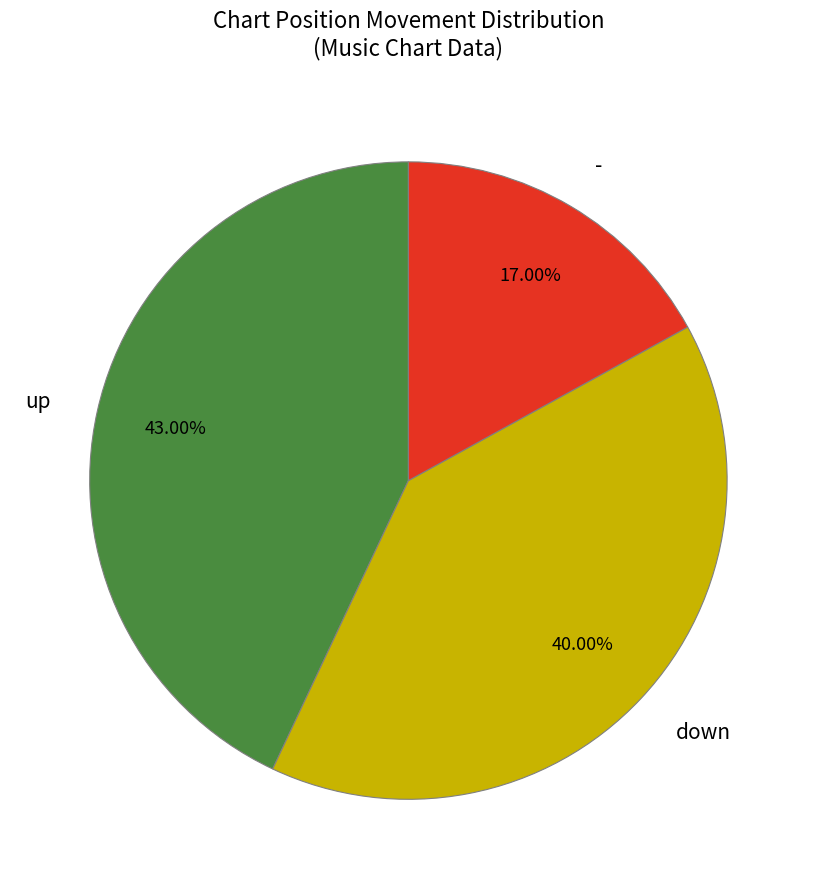

Approximately how many times larger is the value at - compared to down?

0.4